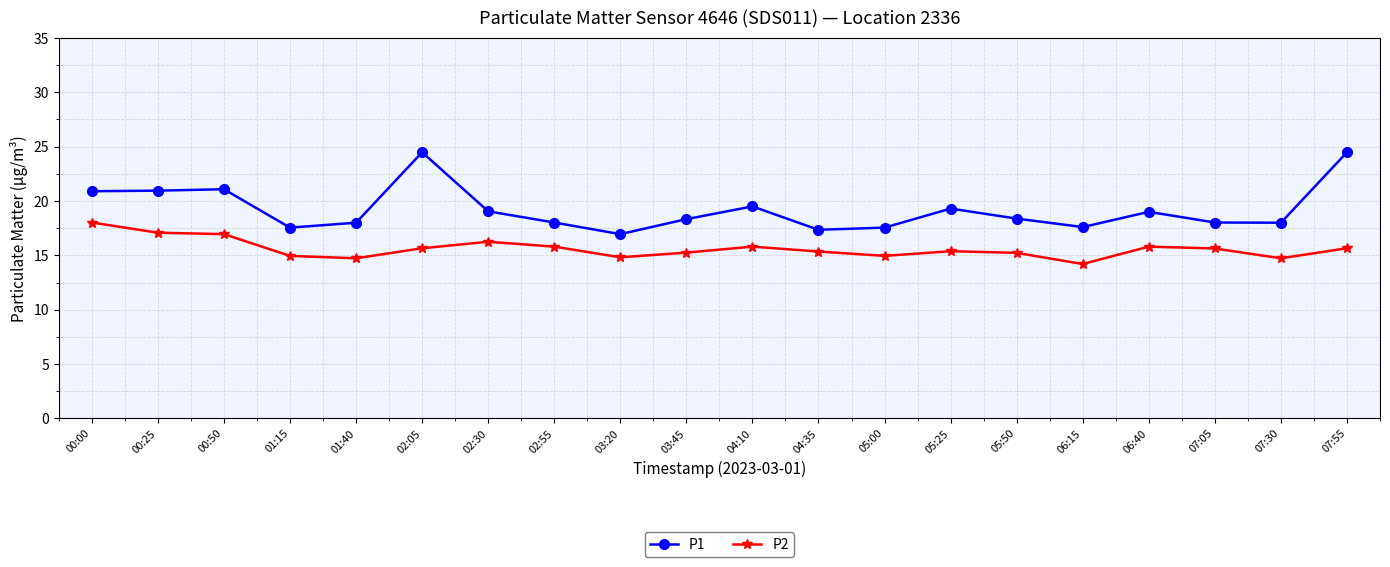

Does the chart display data point markers on the line(s)?

Yes